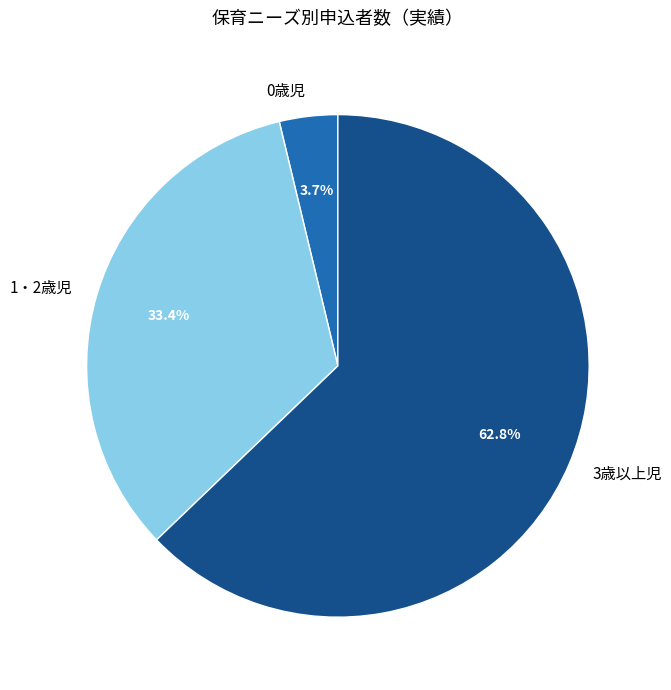

How many slices are in this pie chart?

3